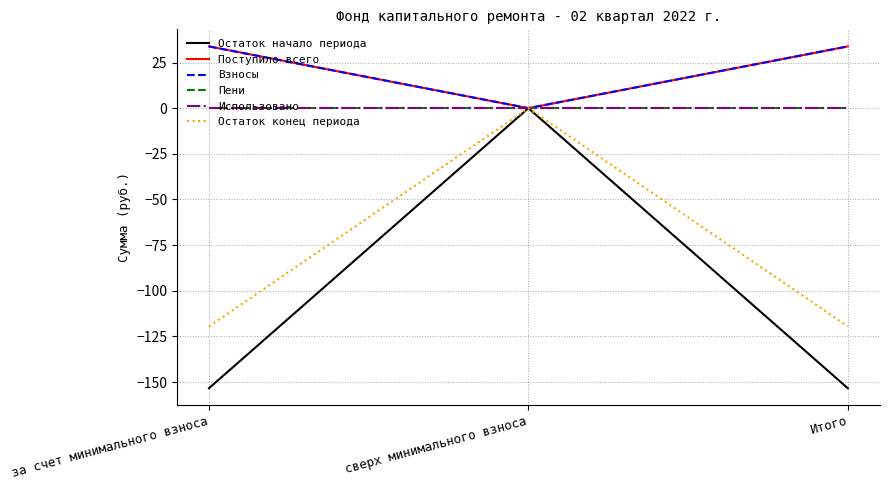

Does the chart display data point markers on the line(s)?

No